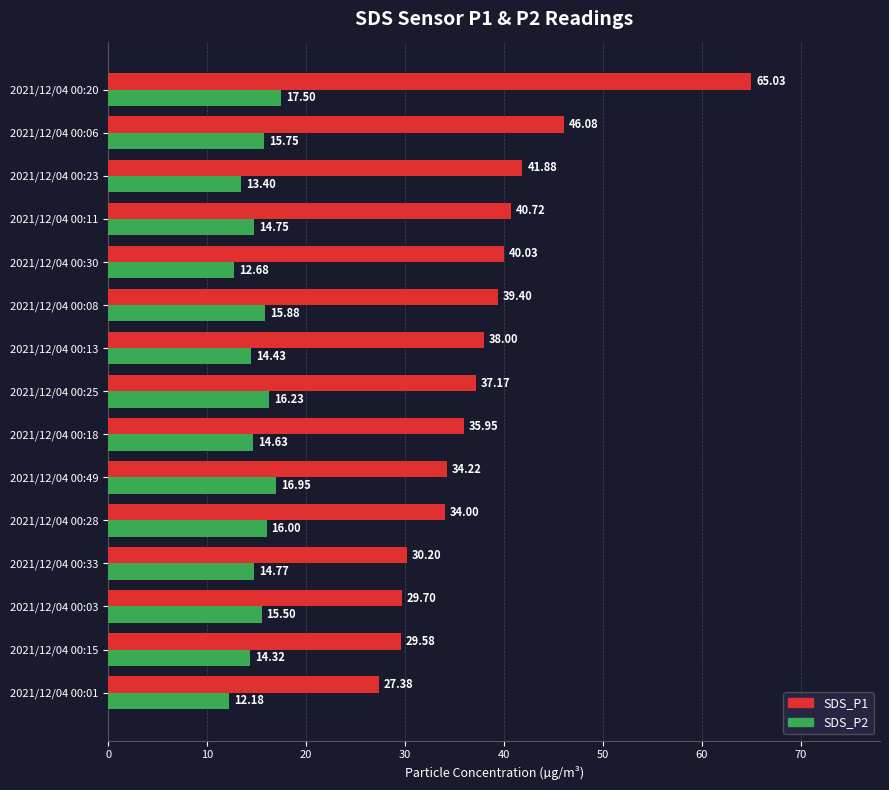

Between 2021/12/04 00:49 and 2021/12/04 00:11, which series saw the biggest shift?

SDS_P1